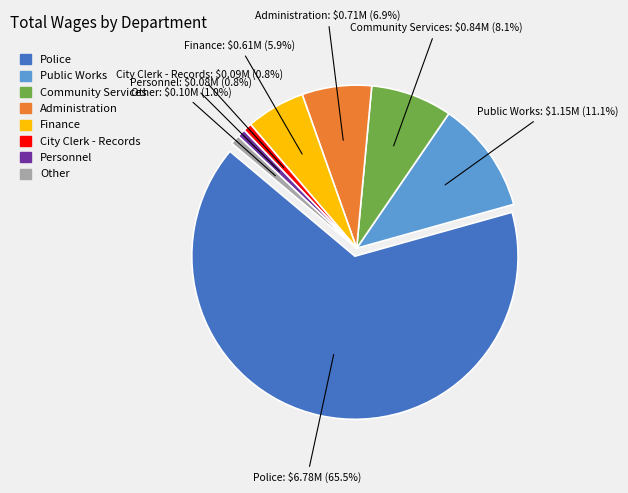

What percentage is the Finance slice, to the nearest percent?

6%